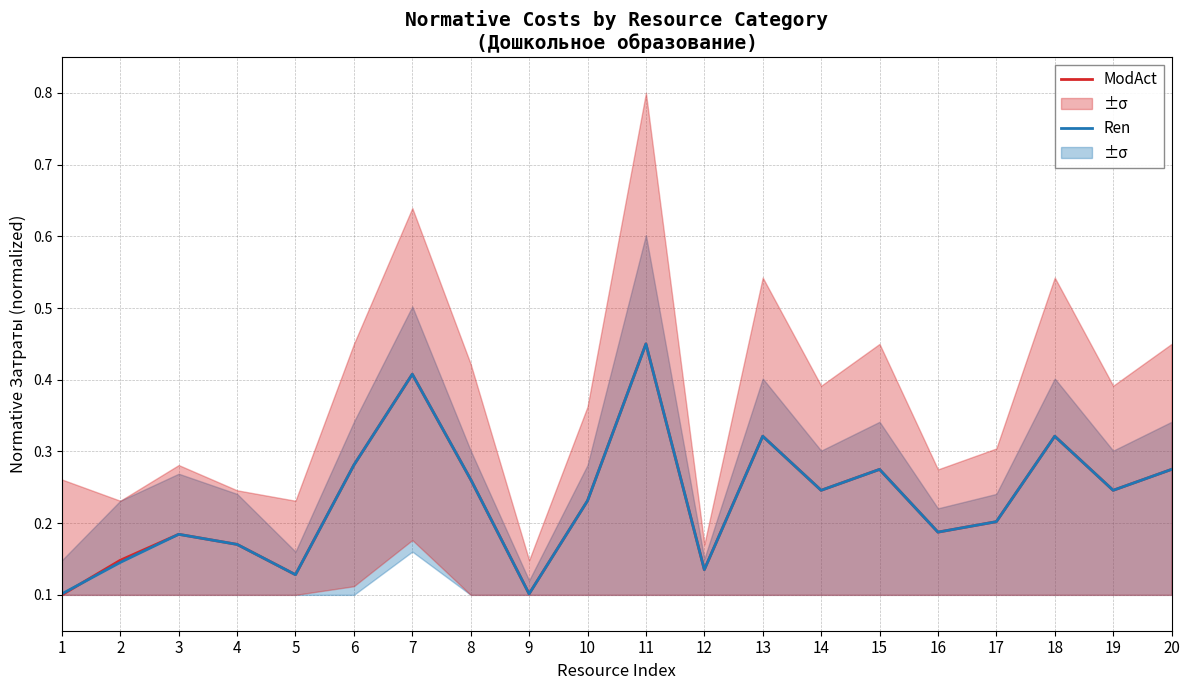

Rank the series at 14 from highest to lowest value.

ModAct, Ren